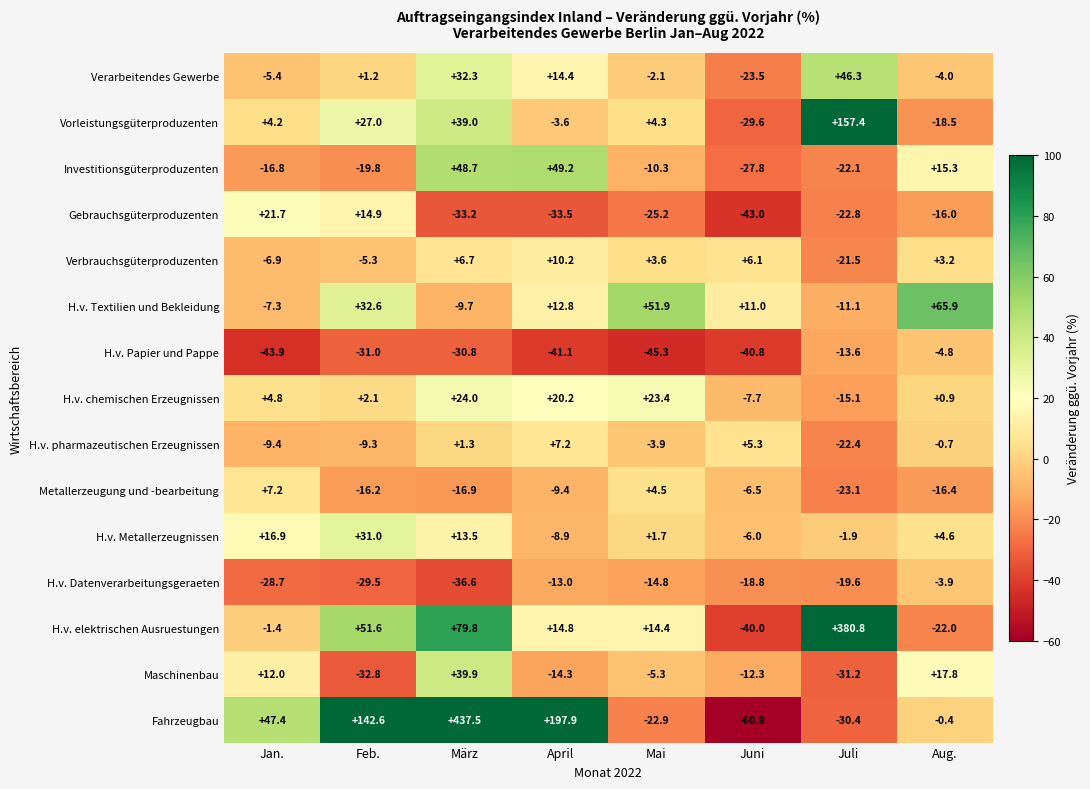

Count the number of data series in this chart.

15